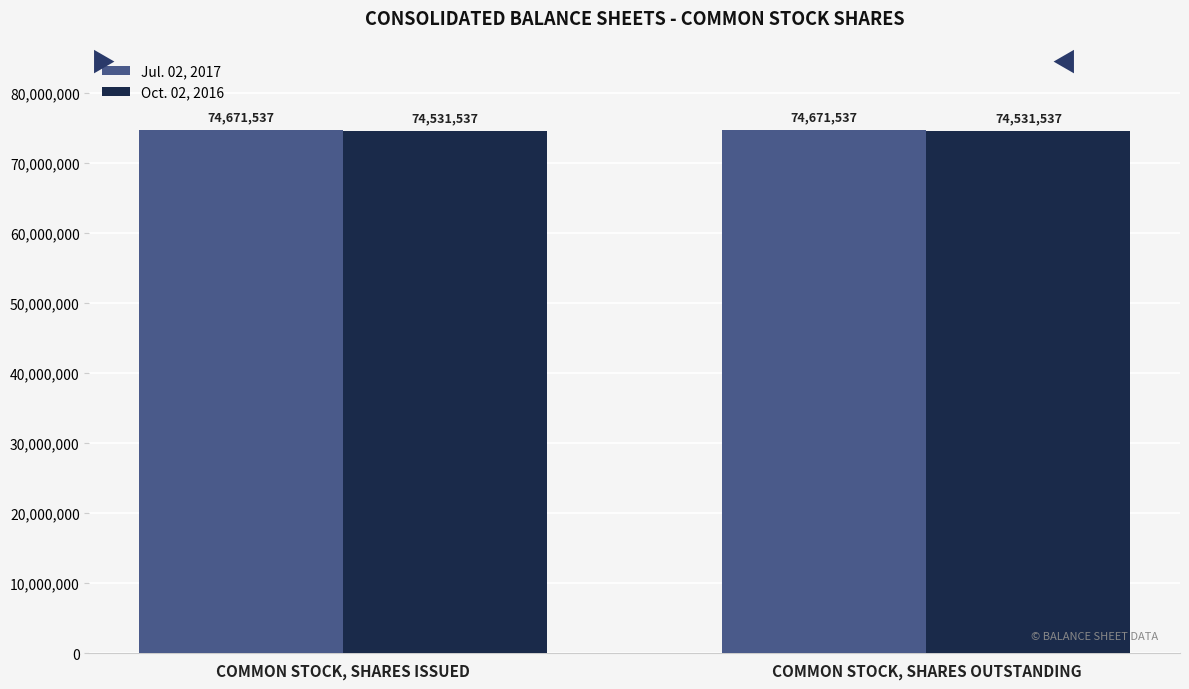

What is the smallest value displayed?

74531537